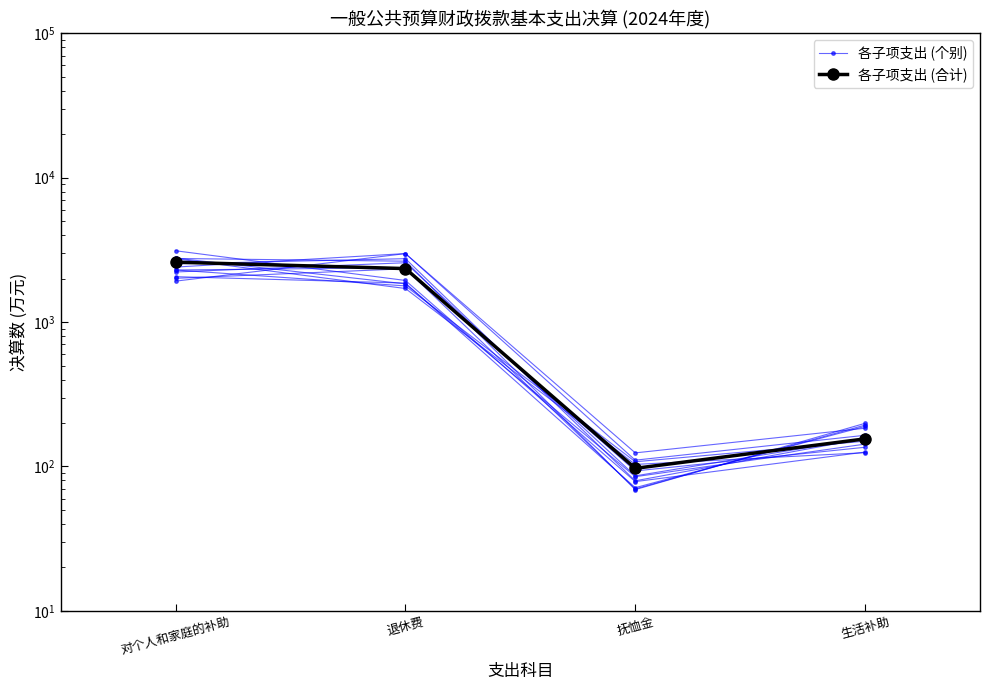

Rank the categories by 各子项支出 (个别) value from lowest to highest.

抚恤金, 生活补助, 对个人和家庭的补助, 退休费